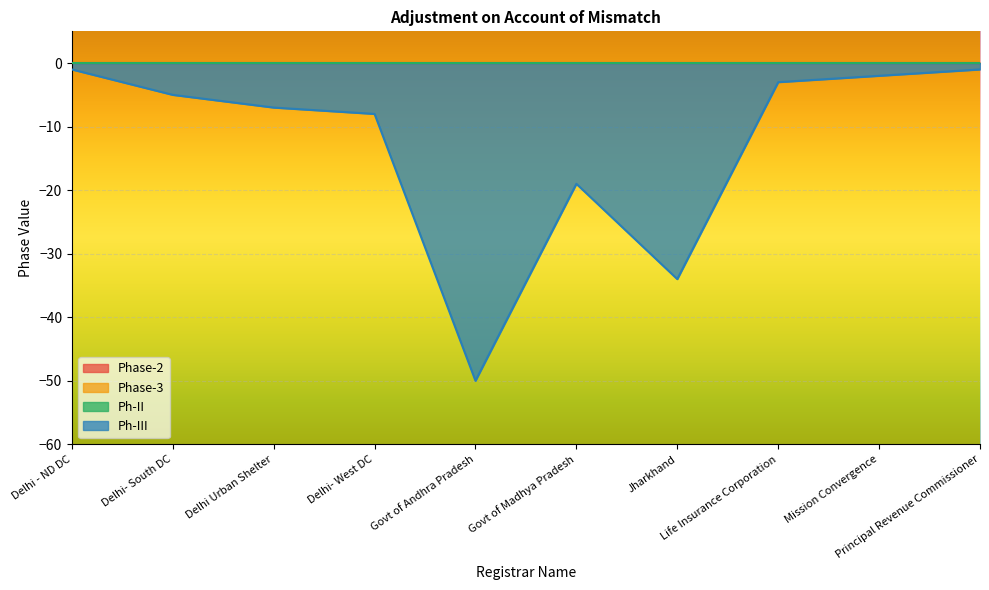

Which has a higher value, Delhi- West DC or Delhi - ND DC?

Delhi- West DC